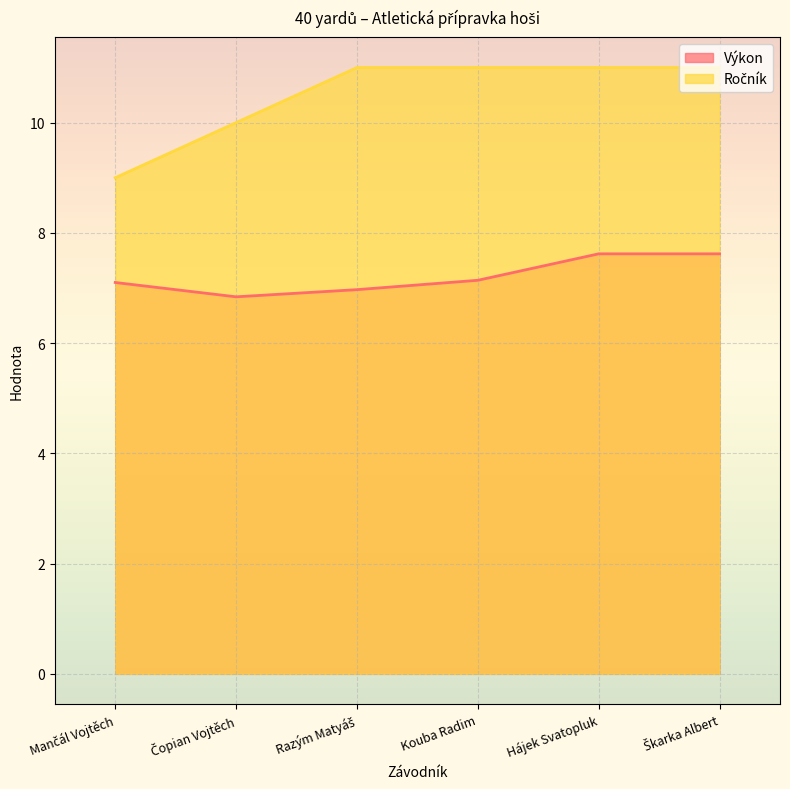

The value of Ročník at Razým Matyáš is 11.0. True or false?

True